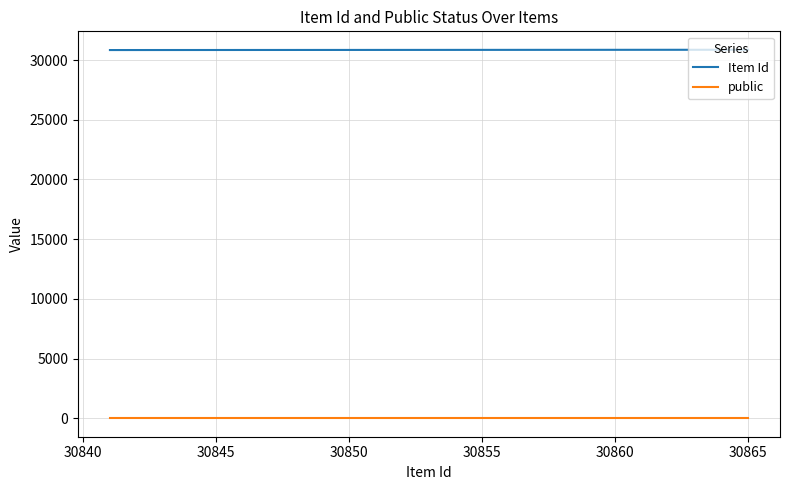

How many lines are shown in the chart?

2